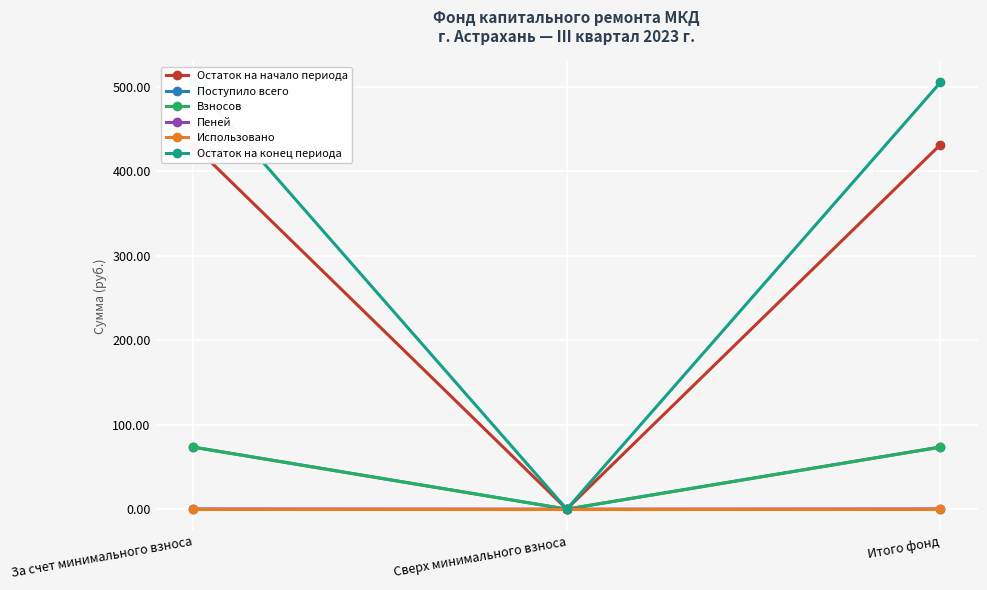

Which series has the largest total across all categories?

Остаток на конец периода